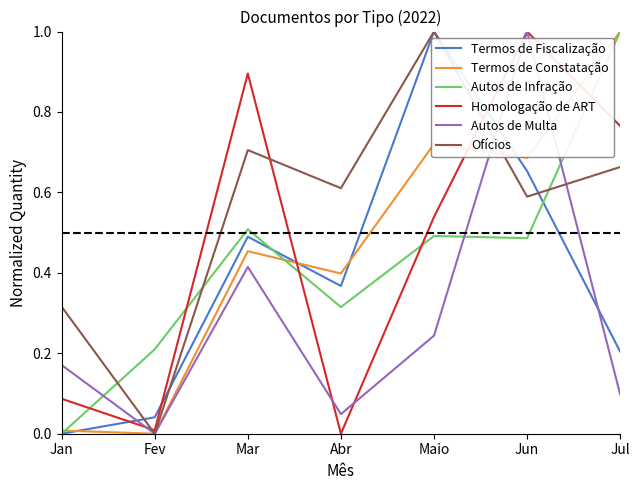

In Ofícios, how many points are higher than both neighbors (excluding endpoints)?

2